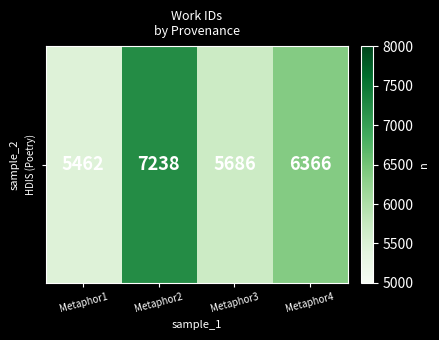

How many data points does each series have?

4